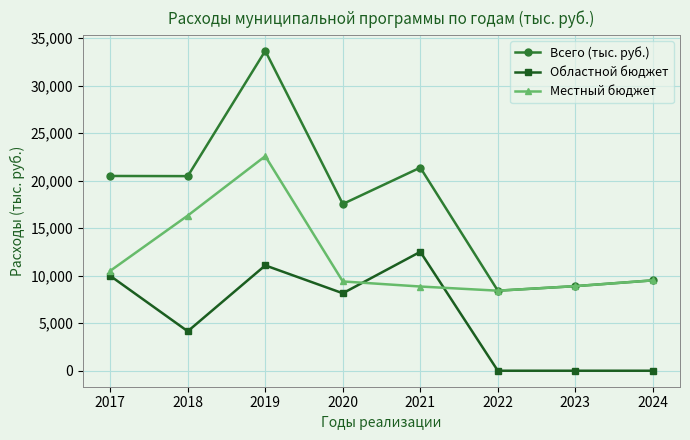

How many intersections are there between Местный бюджет and Областной бюджет?

2